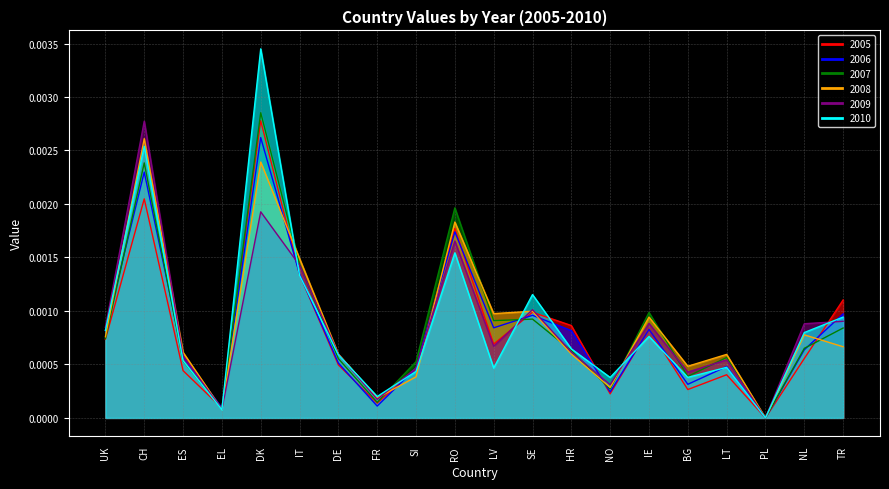

What are all the series names shown in the legend?

2005, 2006, 2007, 2008, 2009, 2010